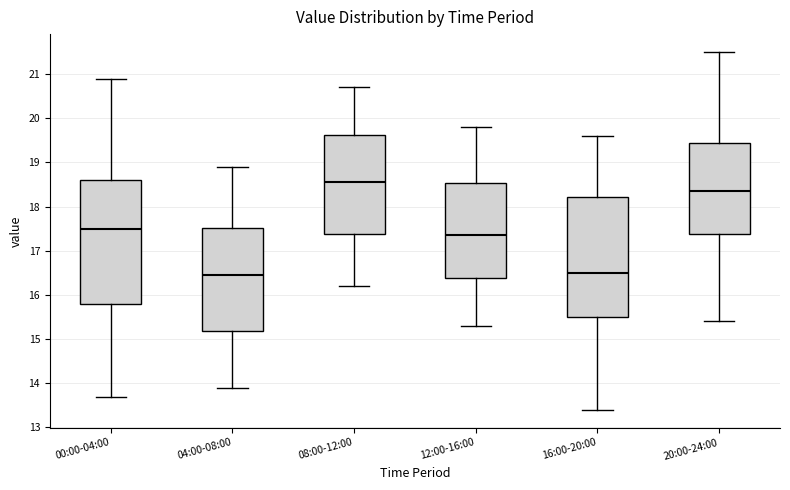

Where does the lower whisker of the box for 12:00-16:00 end on the y-axis? The values are not printed on the chart, so give them approximately, as read against the axis.

15.3